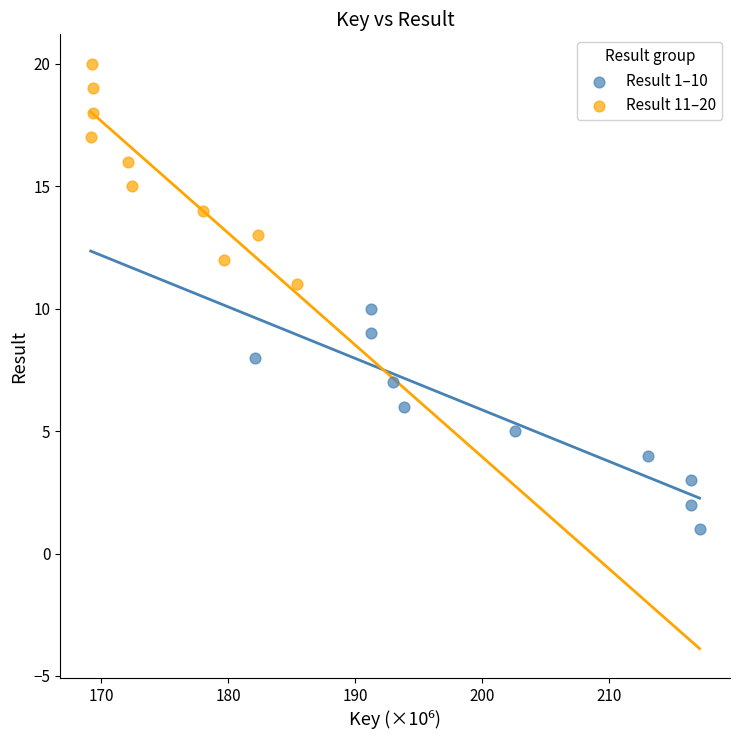

Which series reaches the minimum Y coordinate?

Result 1–10